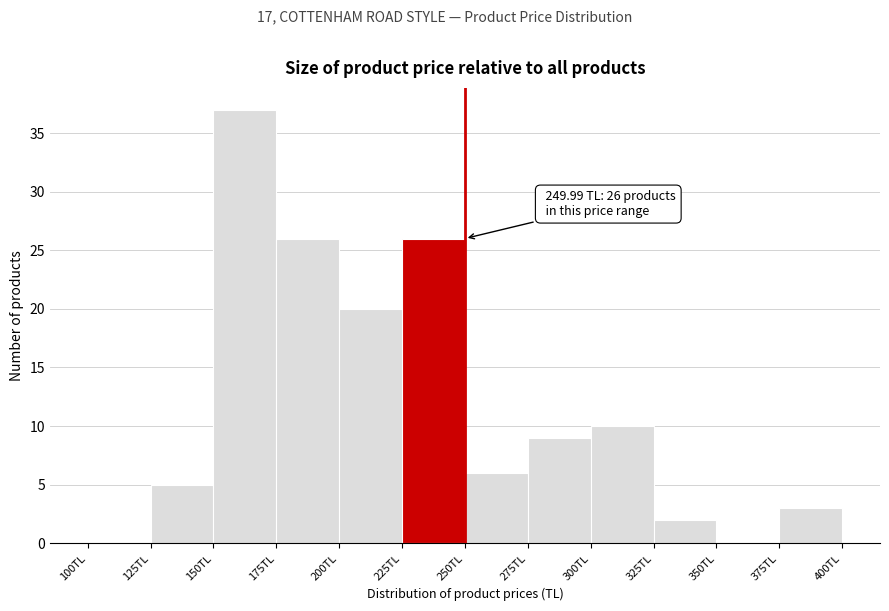

Which range on the x-axis has the tallest bar?

150 to 175